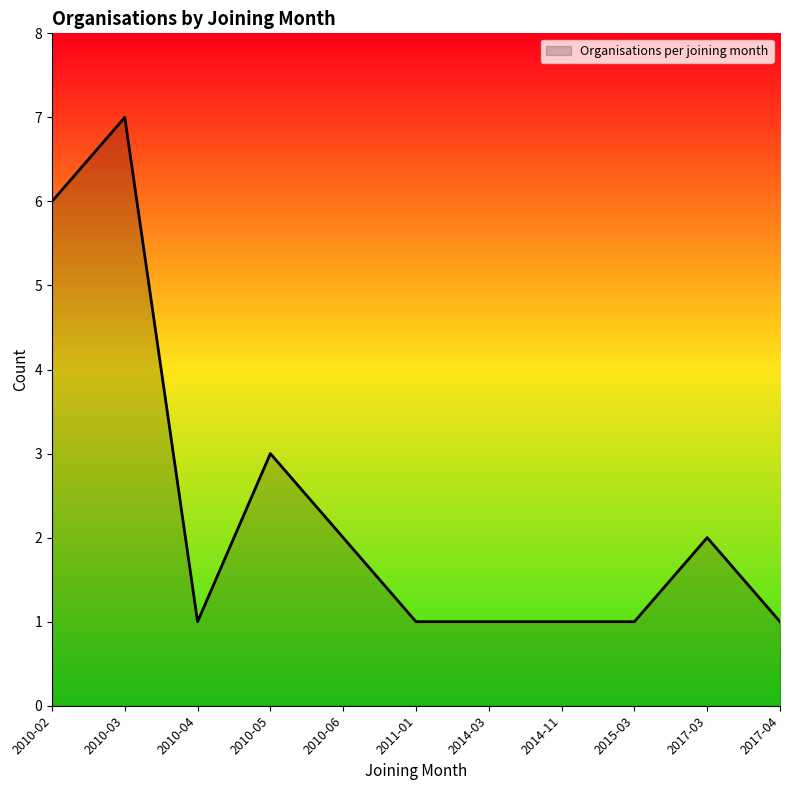

What is the difference between the second highest and minimum values?

5